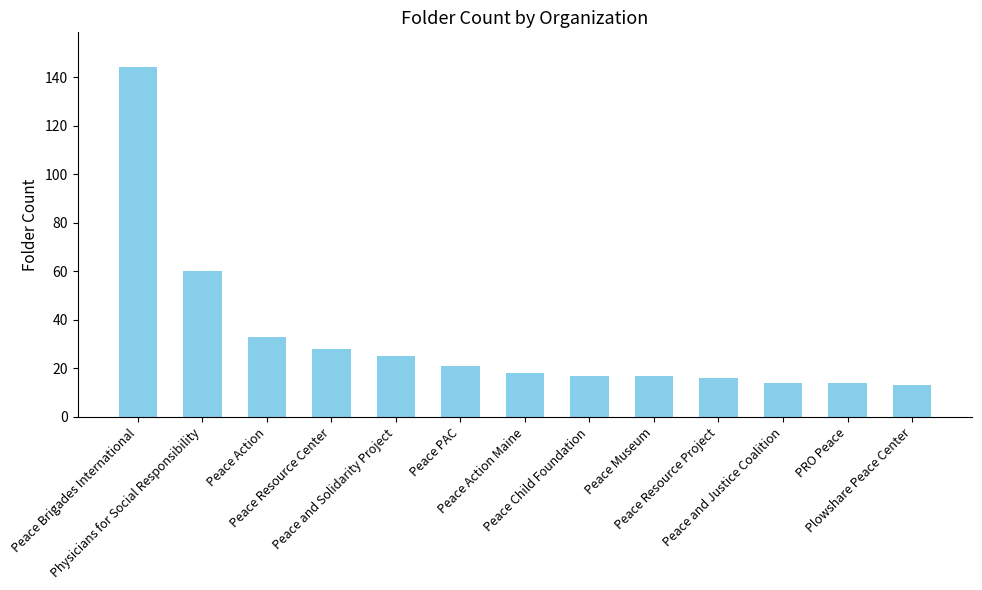

What is the value of the 2nd bar from the left?

60